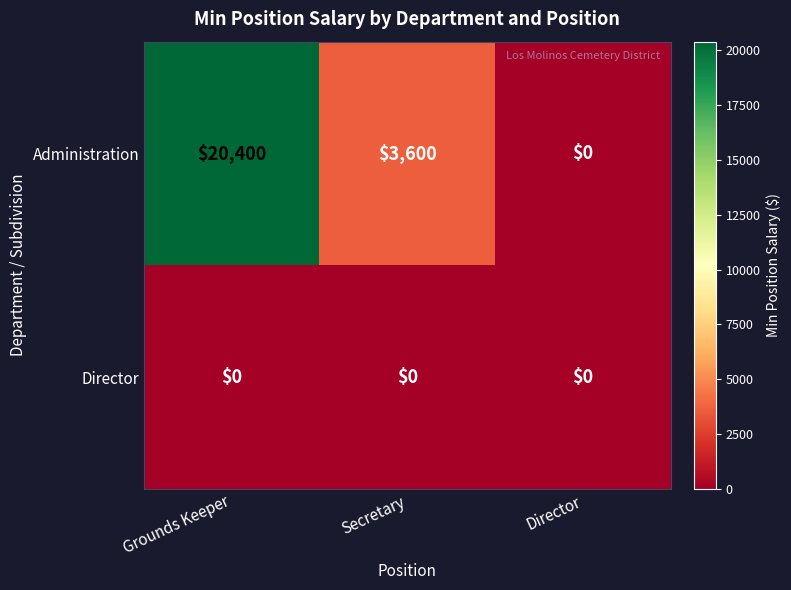

Which series has the widest spread of values?

Administration